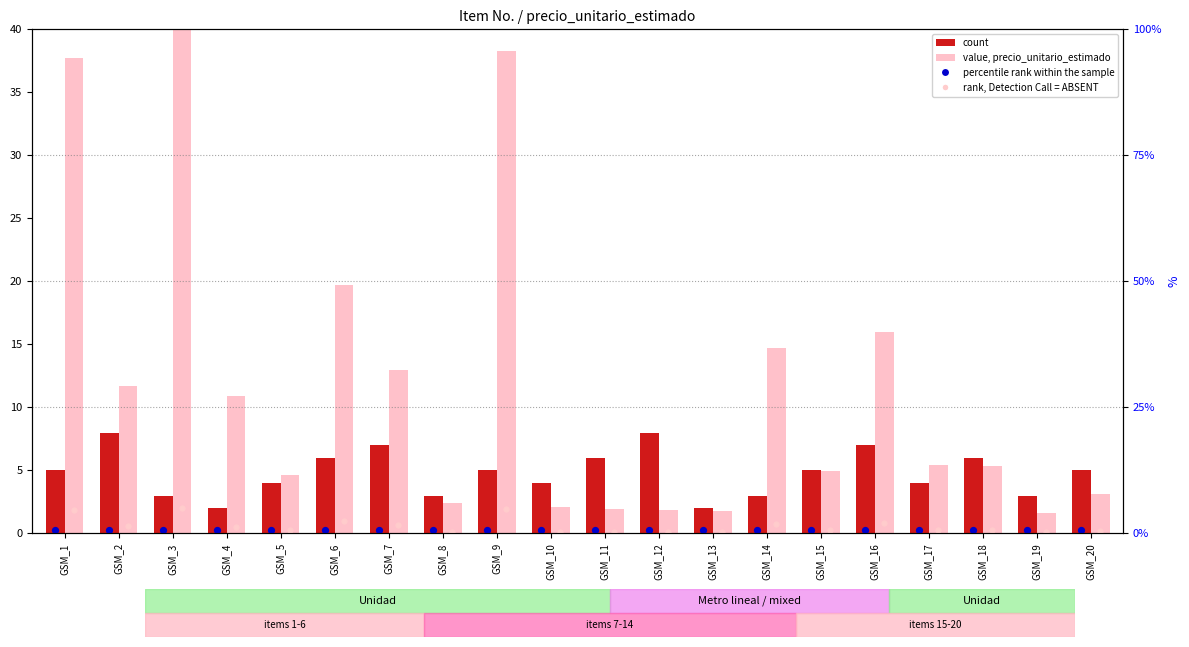

Is the value of rank, Detection Call = ABSENT at GSM_16 greater than the value of count at GSM_18?

No